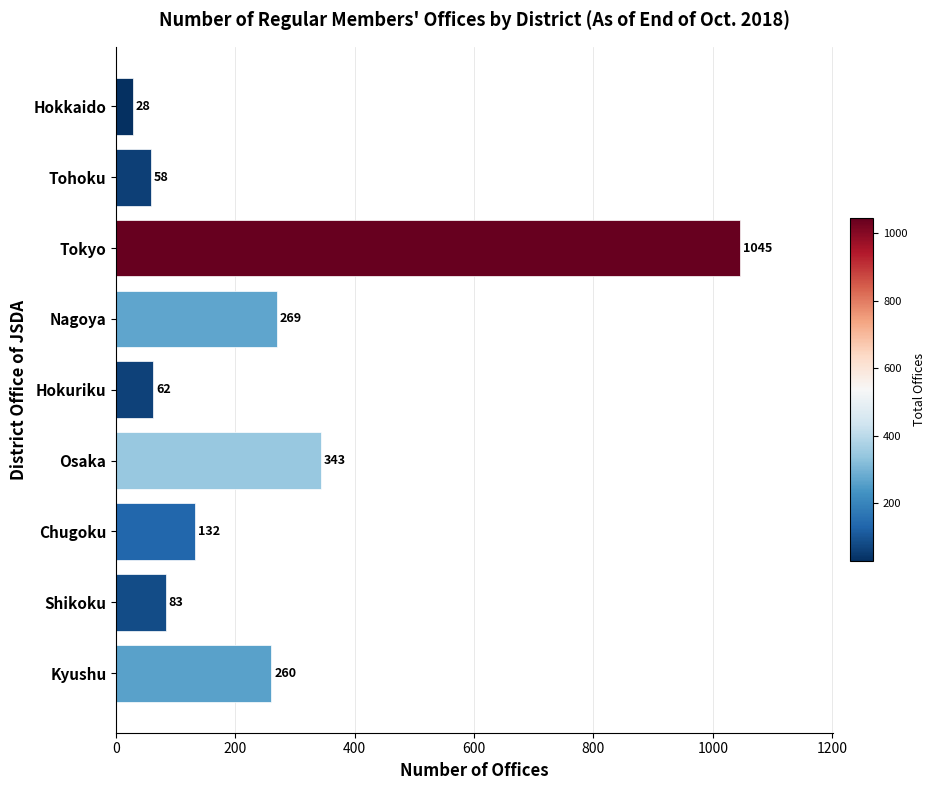

What is the label of the 4th bar from the bottom?

Osaka